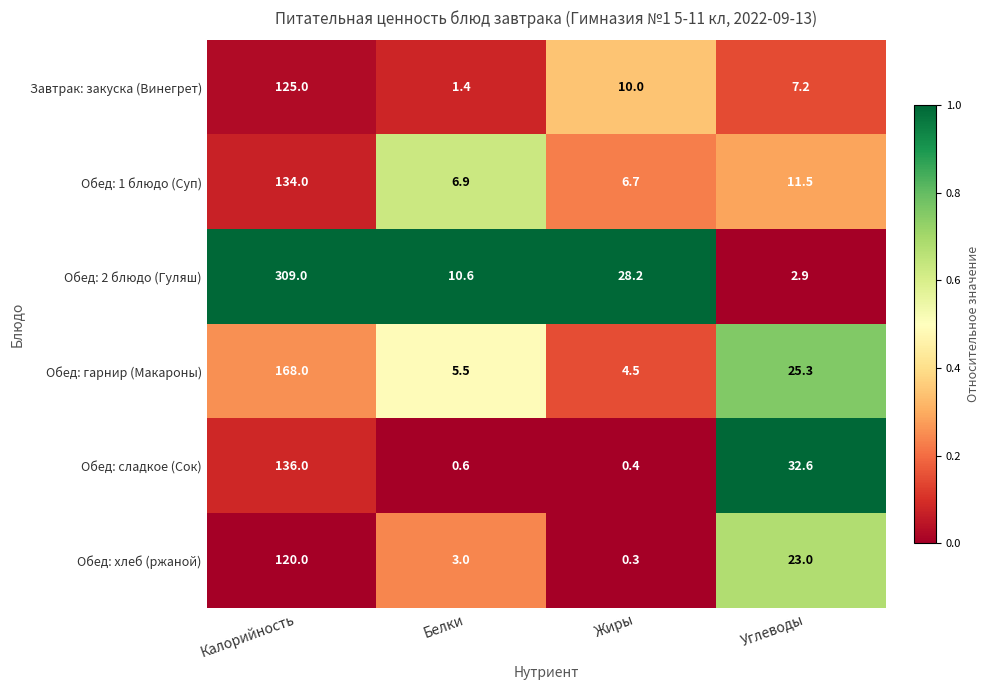

Which category has the highest value across all series?

Калорийность